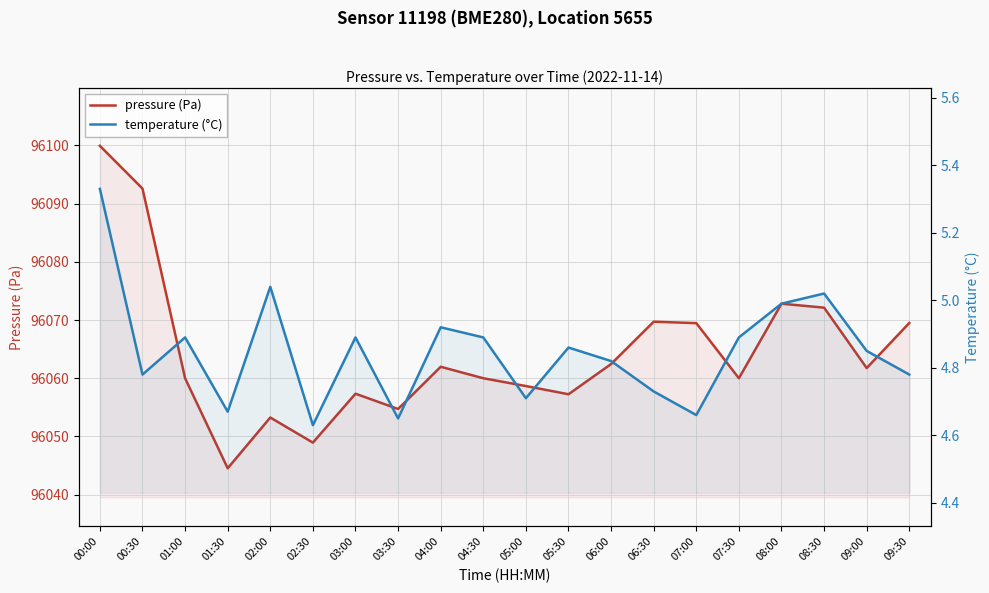

How many lines are shown in the chart?

2